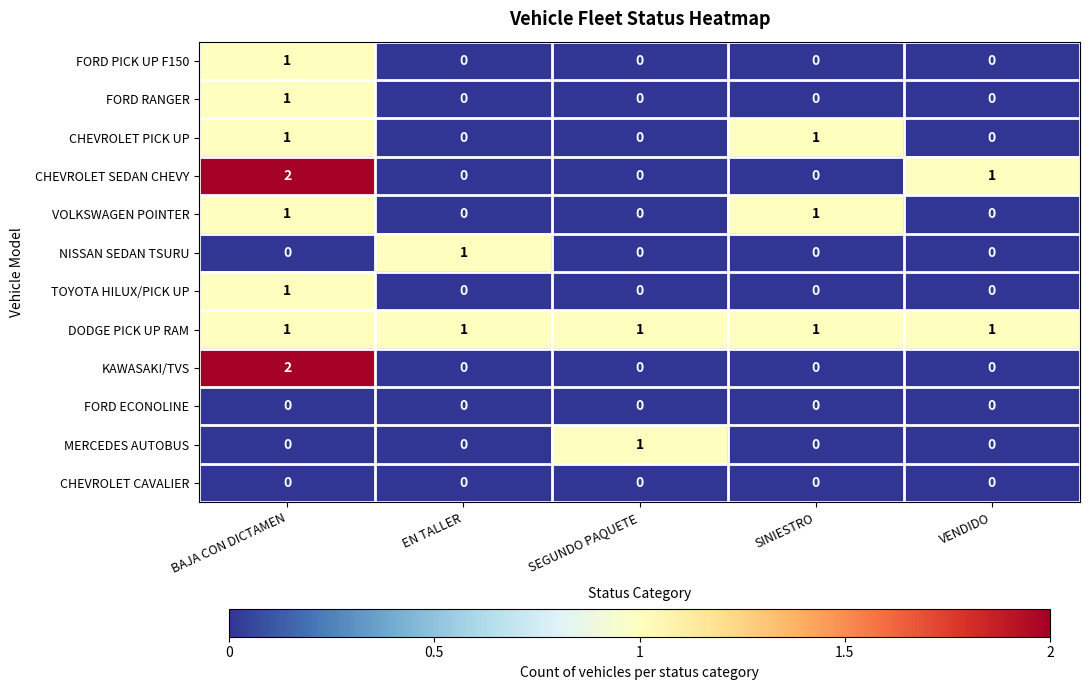

At which category is the sum across all series the highest?

BAJA CON DICTAMEN